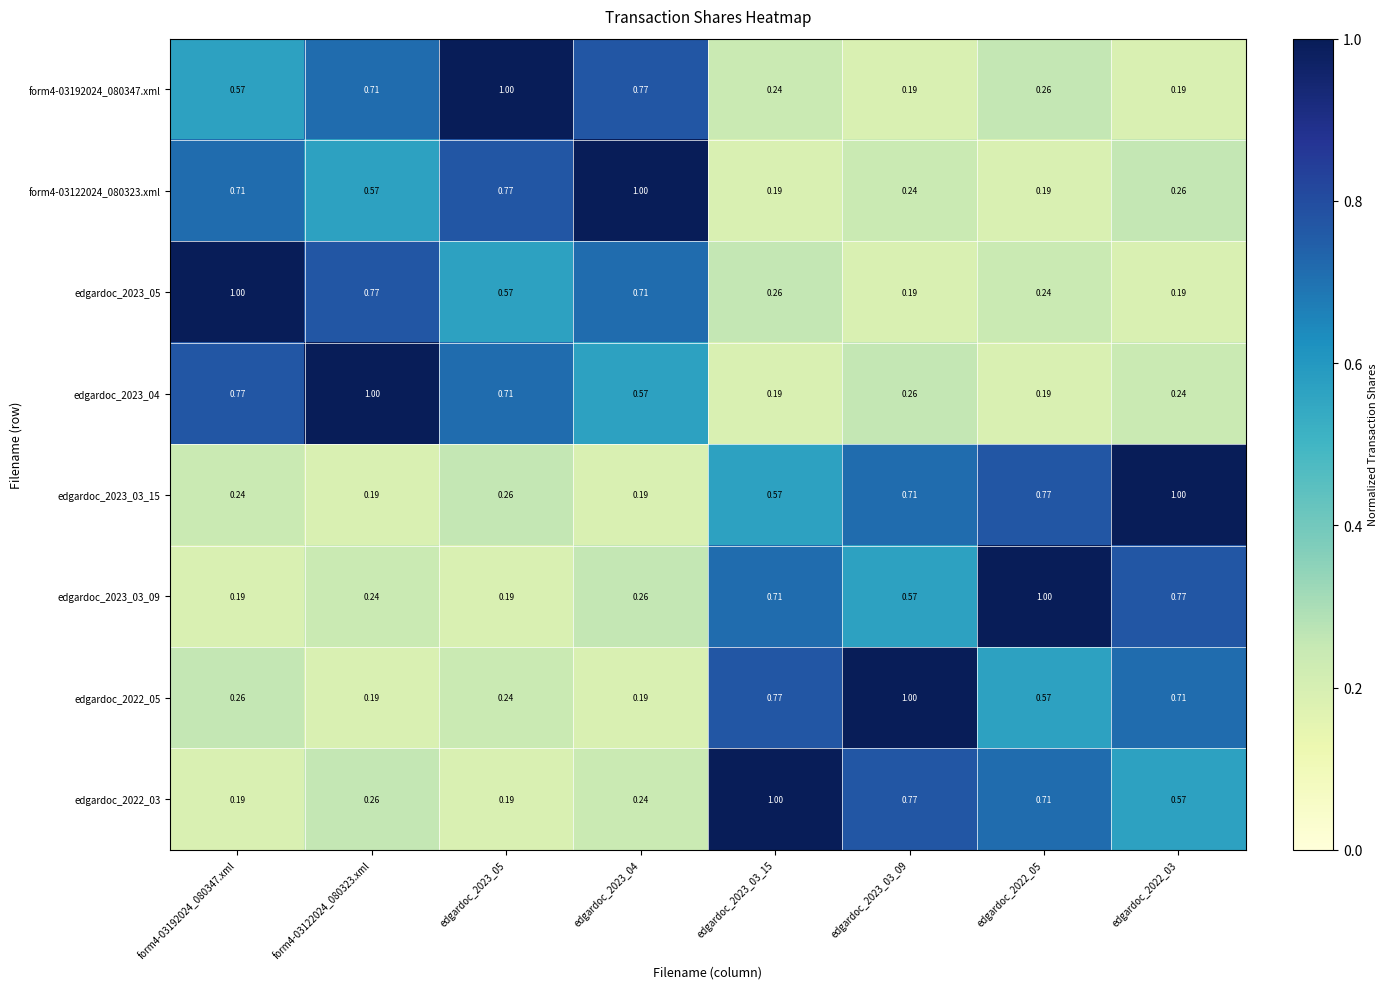

Is the value of form4-03122024_080323.xml at form4-03192024_080347.xml greater than the value of edgardoc_2023_05 at edgardoc_2023_03_15?

Yes